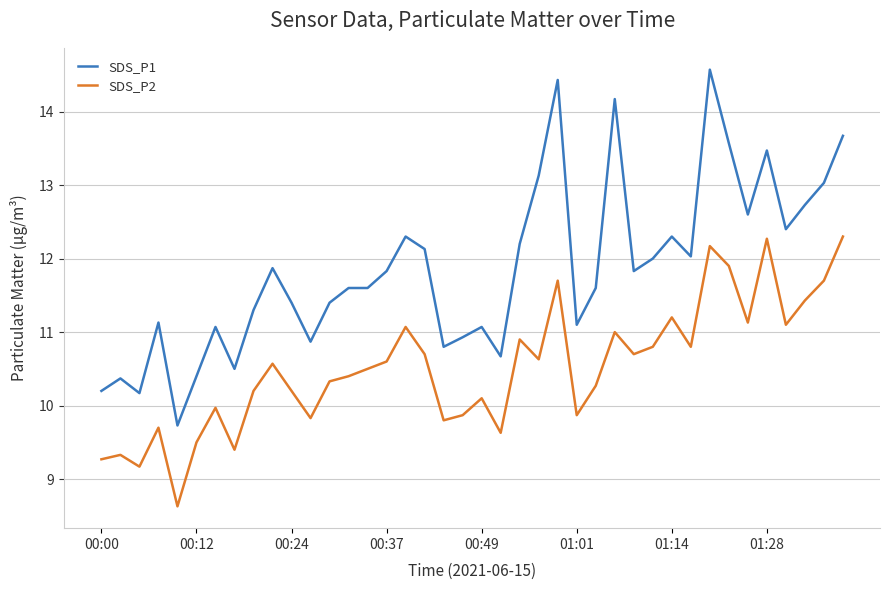

At how many categories does at least one series exceed 10?

39